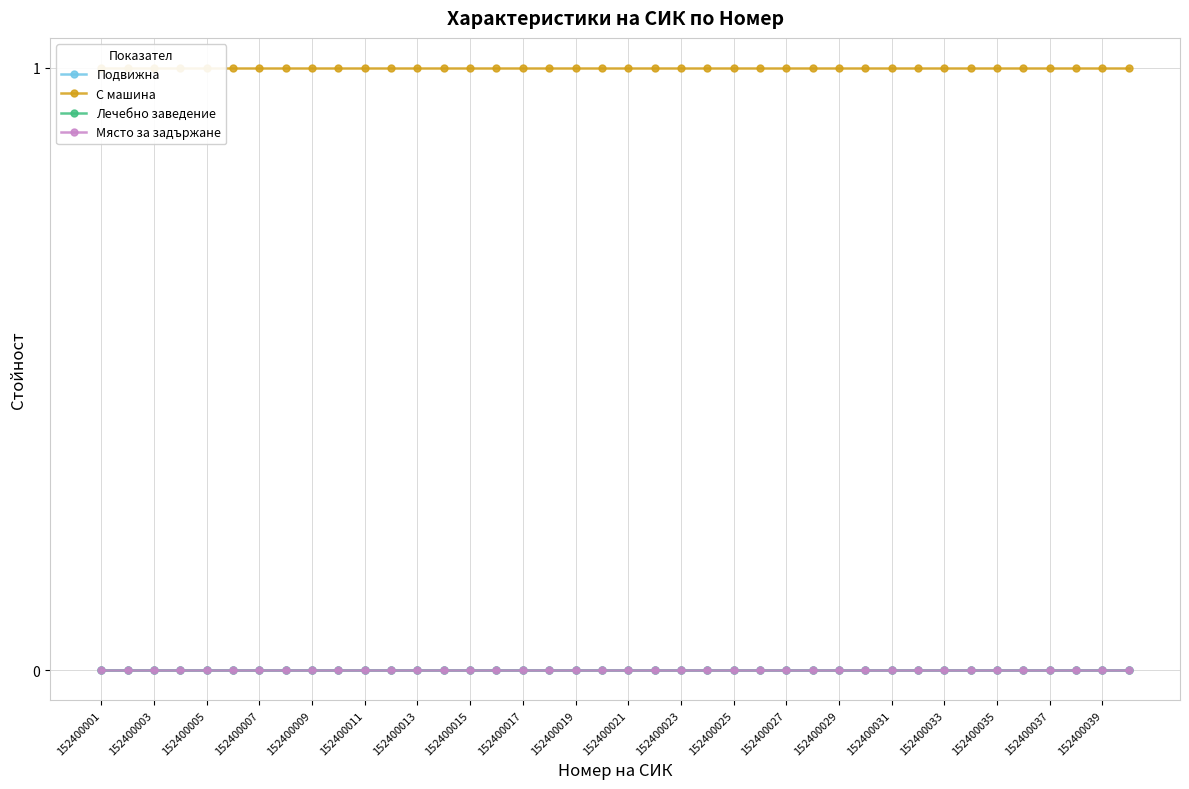

Between 152400017 and 152400023, which is larger?

152400017